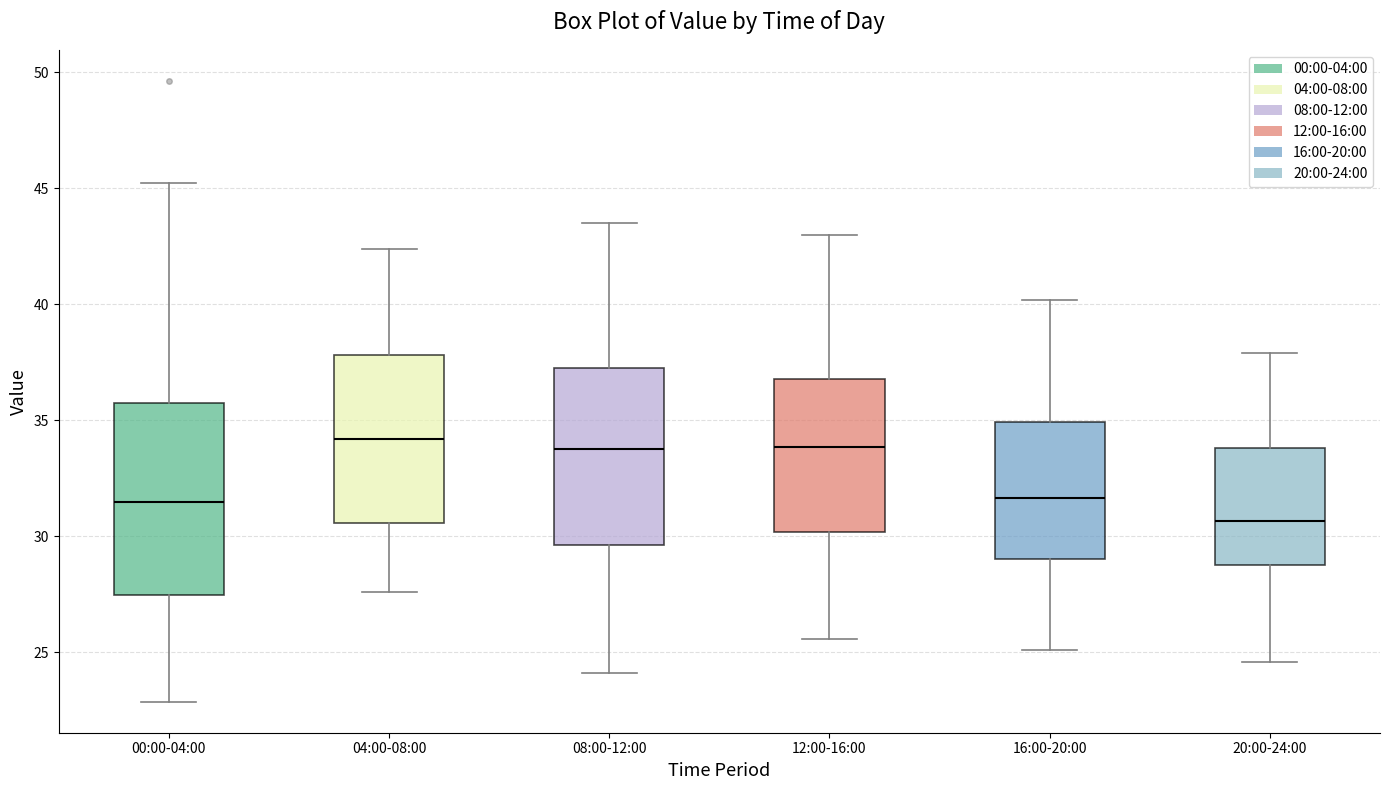

Reading left to right, read every box against the y-axis: the position of its median line, the range the box covers, and the ends of its whiskers. The values are not printed on the chart, so give them approximately, as read against the axis.

00:00-04:00: median 31.5, box 27.5 to 35.5, whiskers 23.0 to 45.5
04:00-08:00: median 34.0, box 30.5 to 38.0, whiskers 27.5 to 42.5
08:00-12:00: median 34.0, box 29.5 to 37.5, whiskers 24.0 to 43.5
12:00-16:00: median 34.0, box 30.0 to 37.0, whiskers 25.5 to 43.0
16:00-20:00: median 31.5, box 29.0 to 35.0, whiskers 25.0 to 40.0
20:00-24:00: median 30.5, box 29.0 to 34.0, whiskers 24.5 to 38.0